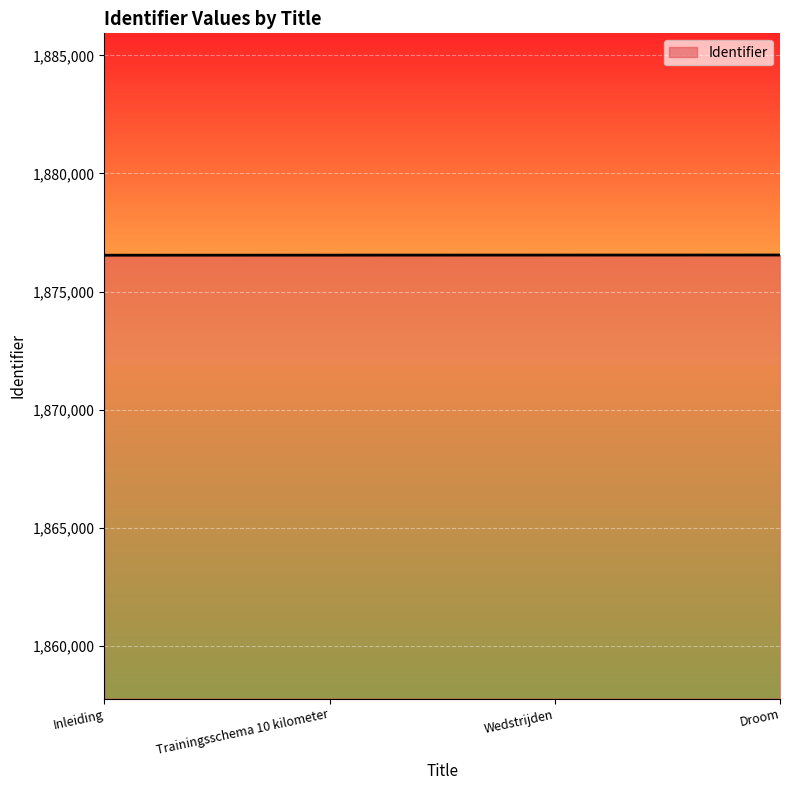

What is the ratio of the value at Trainingsschema 10 kilometer to the value at Inleiding?

1.0